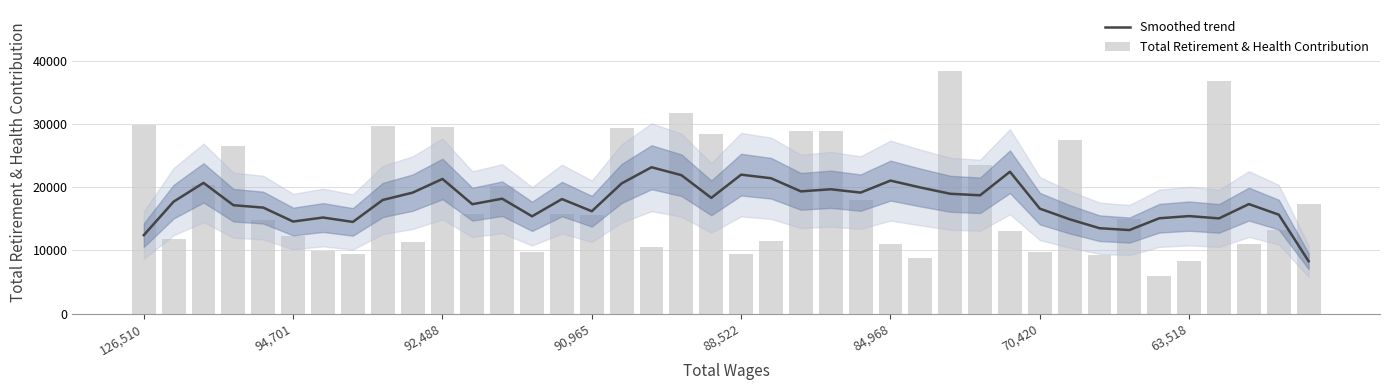

At which category is the sum across all series the highest?

27